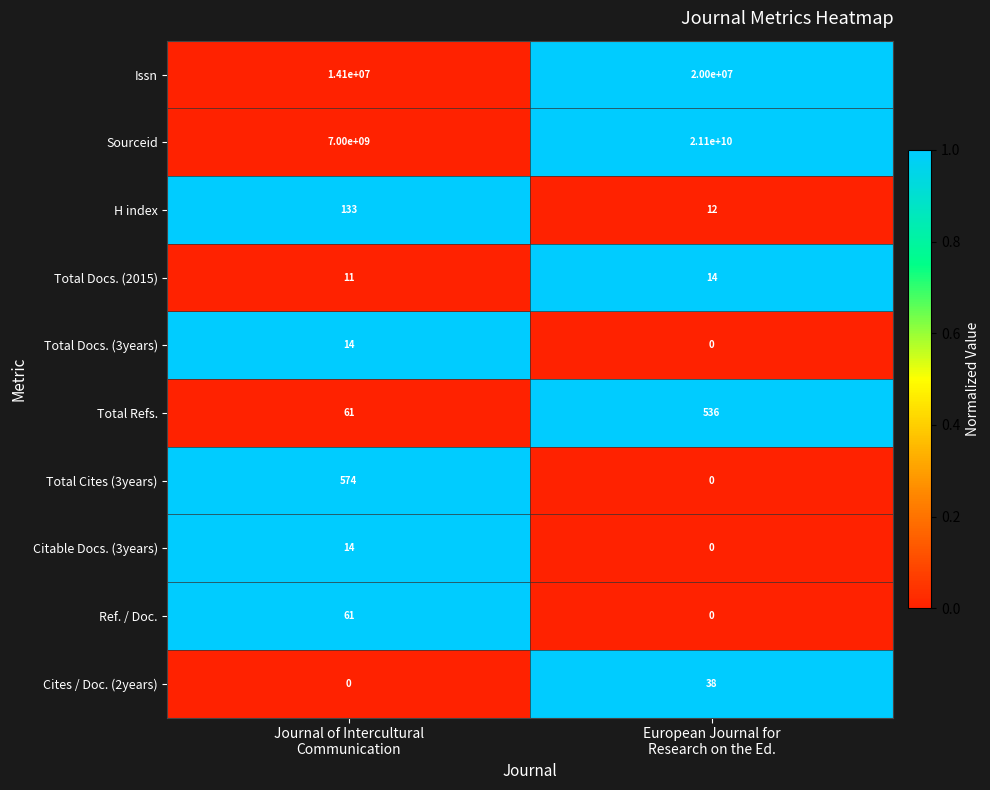

What is the average value of the Total Docs. (3years) series?

7